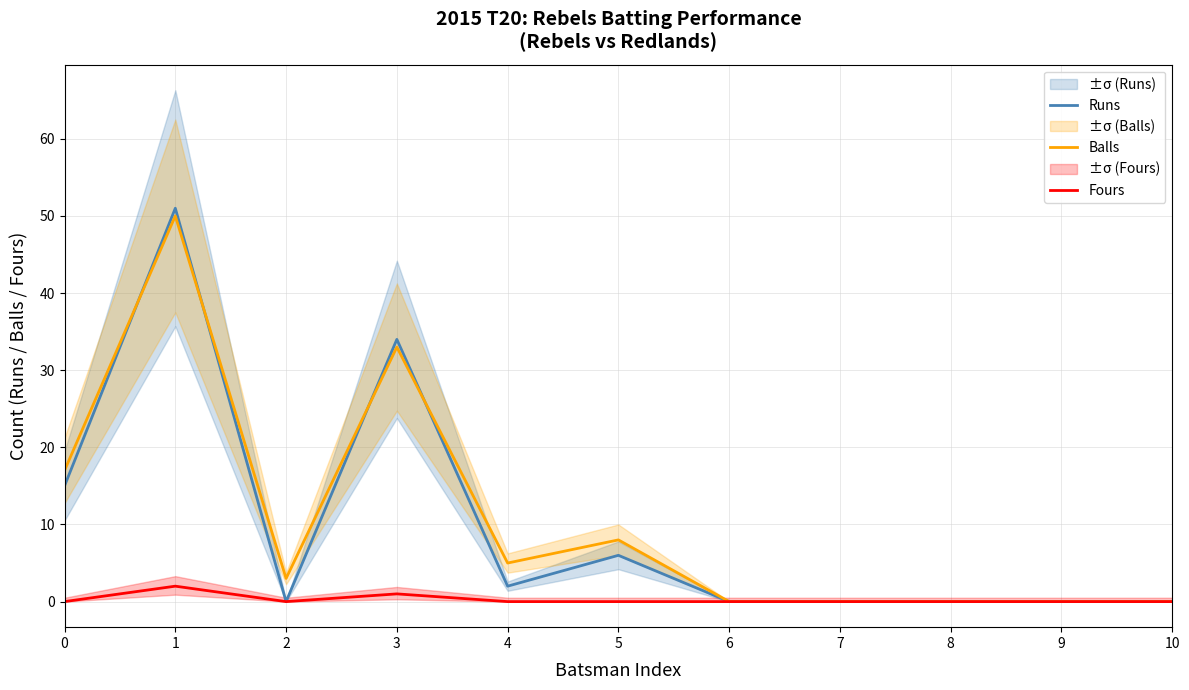

Does the chart have visible grid lines?

Yes